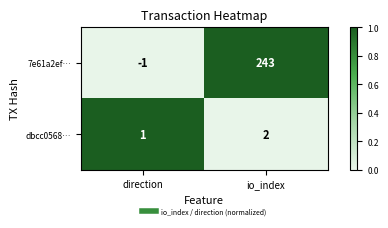

What is the difference between the 7e61a2ef… values at direction and io_index?

244